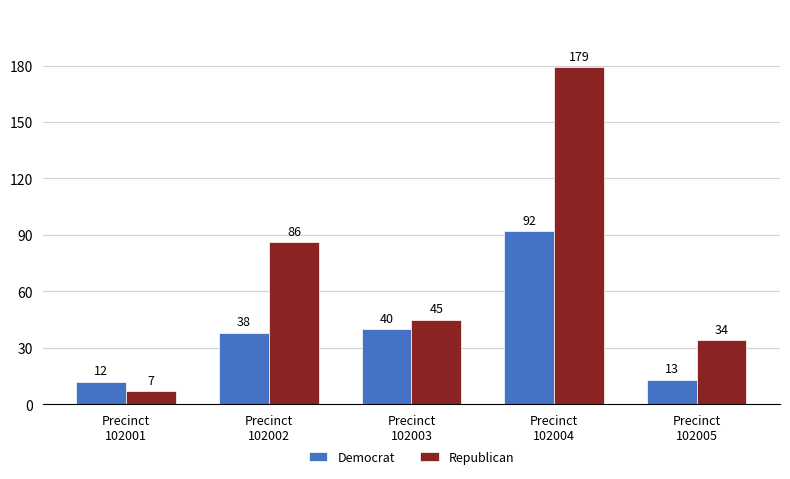

What is the difference between the maximum and minimum values in the Democrat series?

80